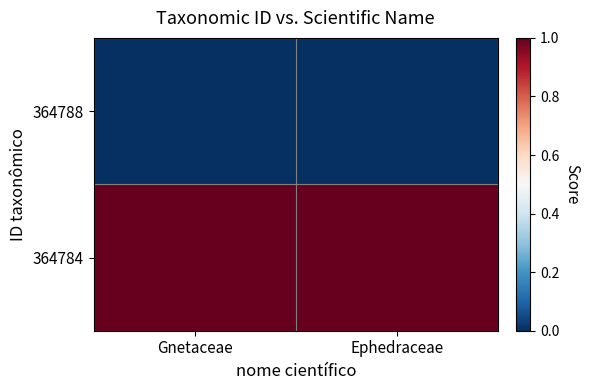

Reading right to left, list all the values displayed in this chart.

364788: Ephedraceae=0.0	Gnetaceae=0.0
364784: Ephedraceae=1.0	Gnetaceae=1.0